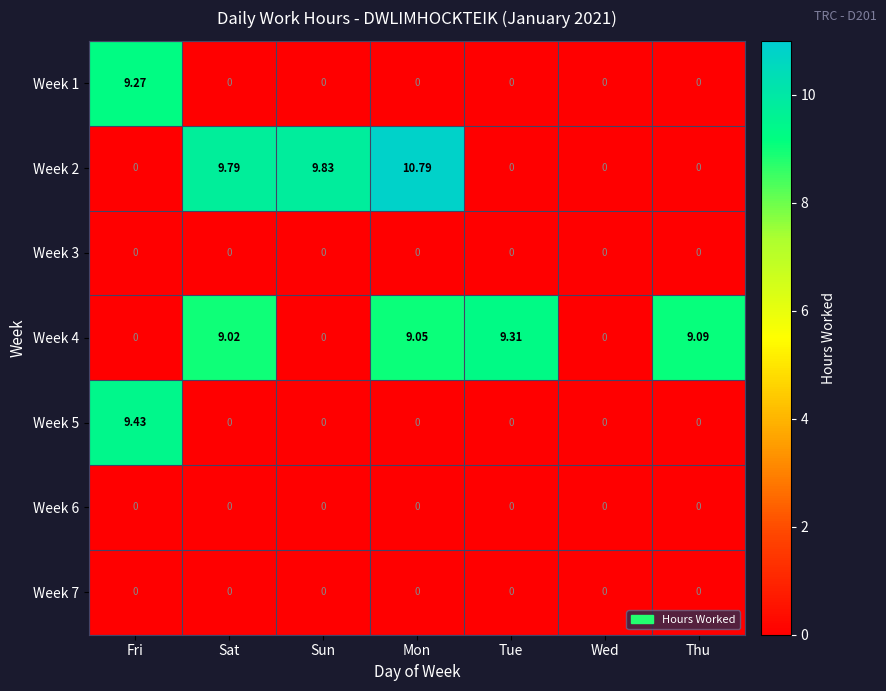

At which category is the sum across all series the highest?

Mon